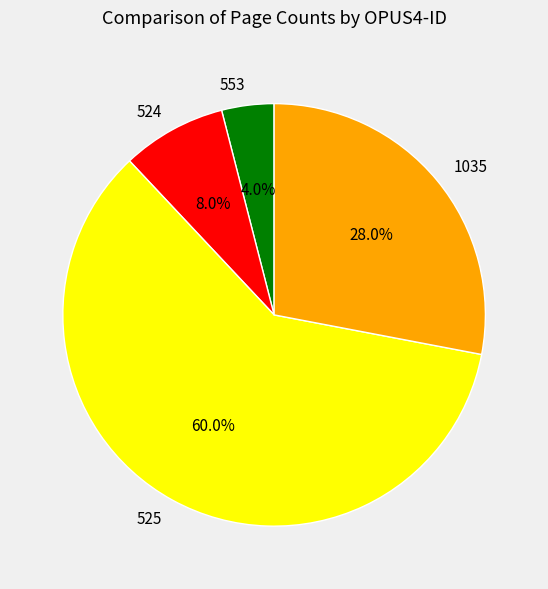

What is the ratio of the value at 525 to the value at 553?

15.0